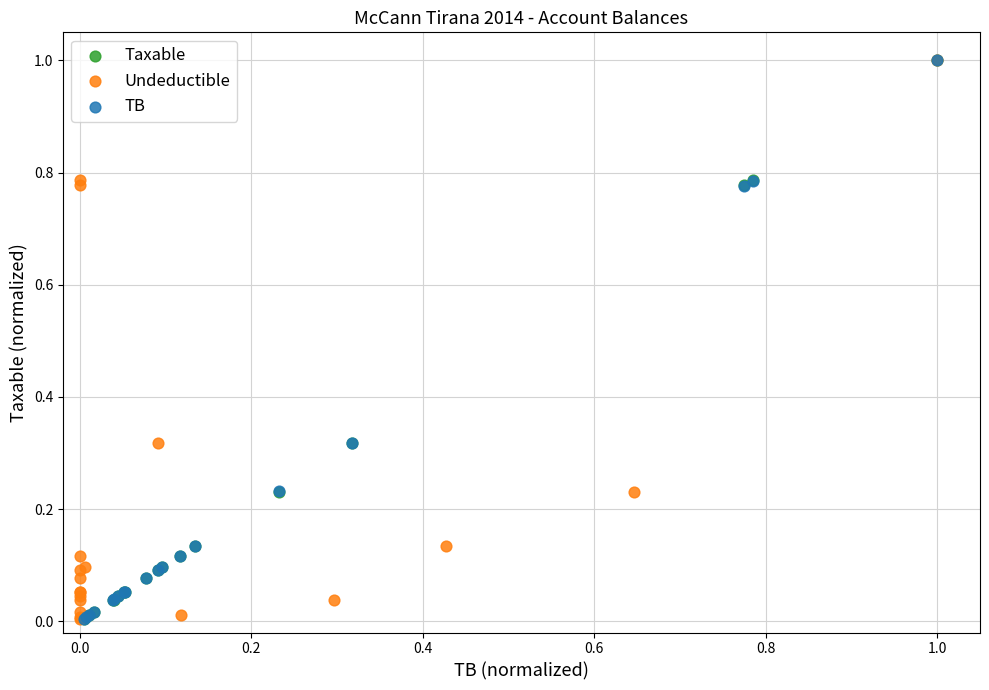

Which series has the widest spread of Y values?

TB